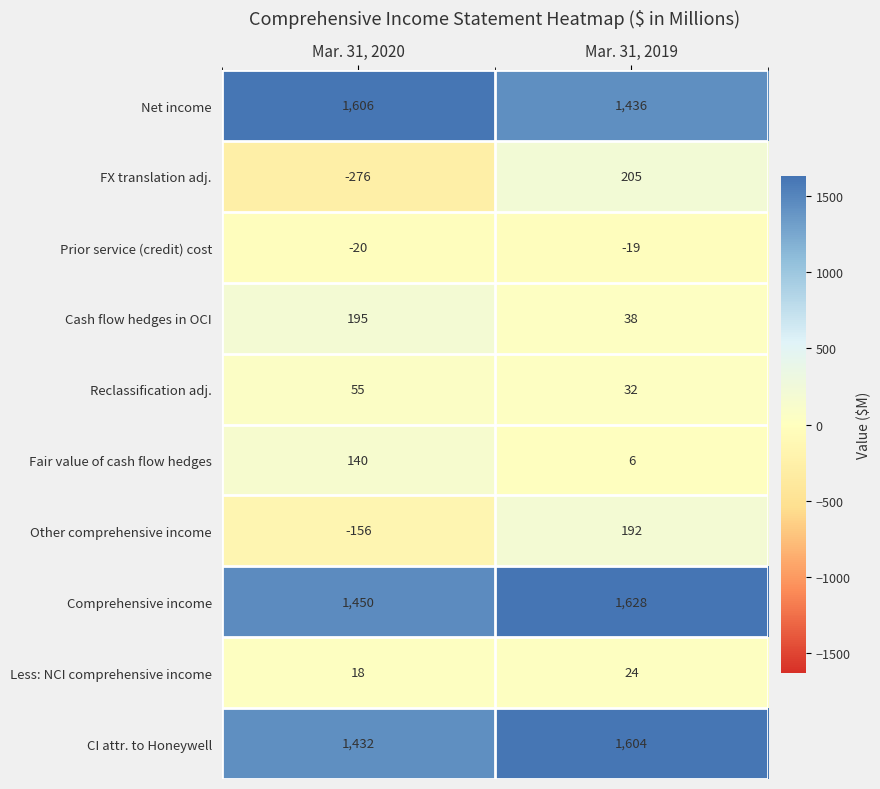

What is the highest value of the Reclassification adj. series?

55